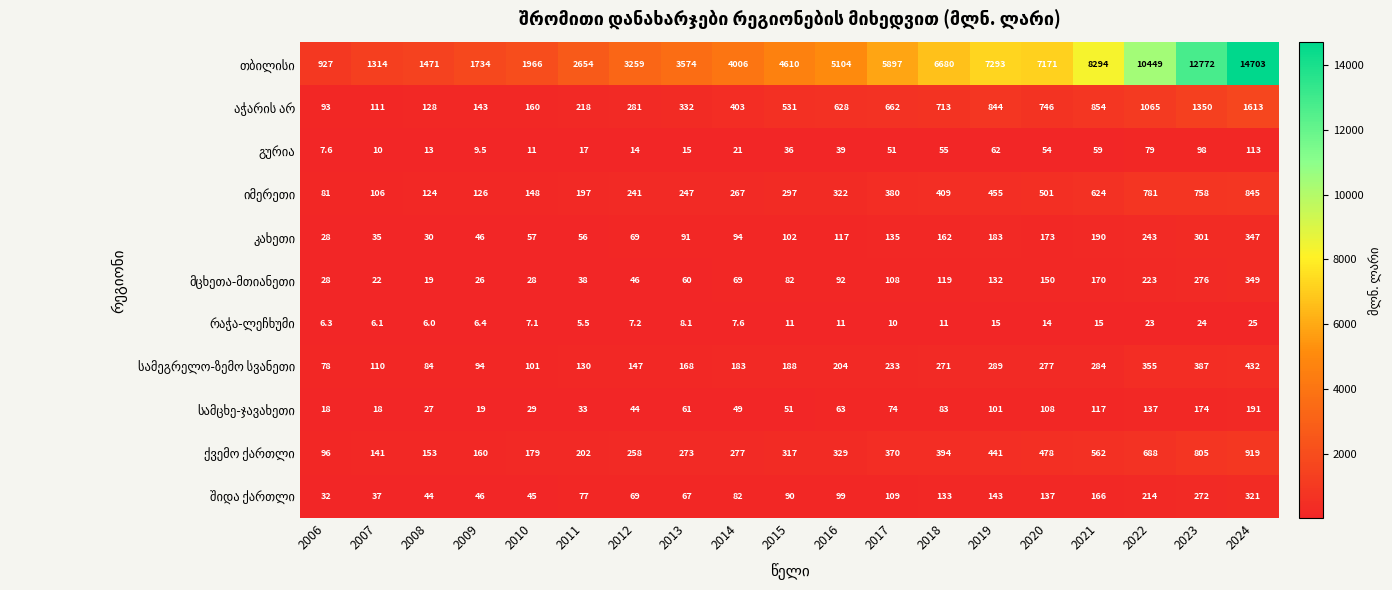

What is the total value across all series at 2011?

3627.5